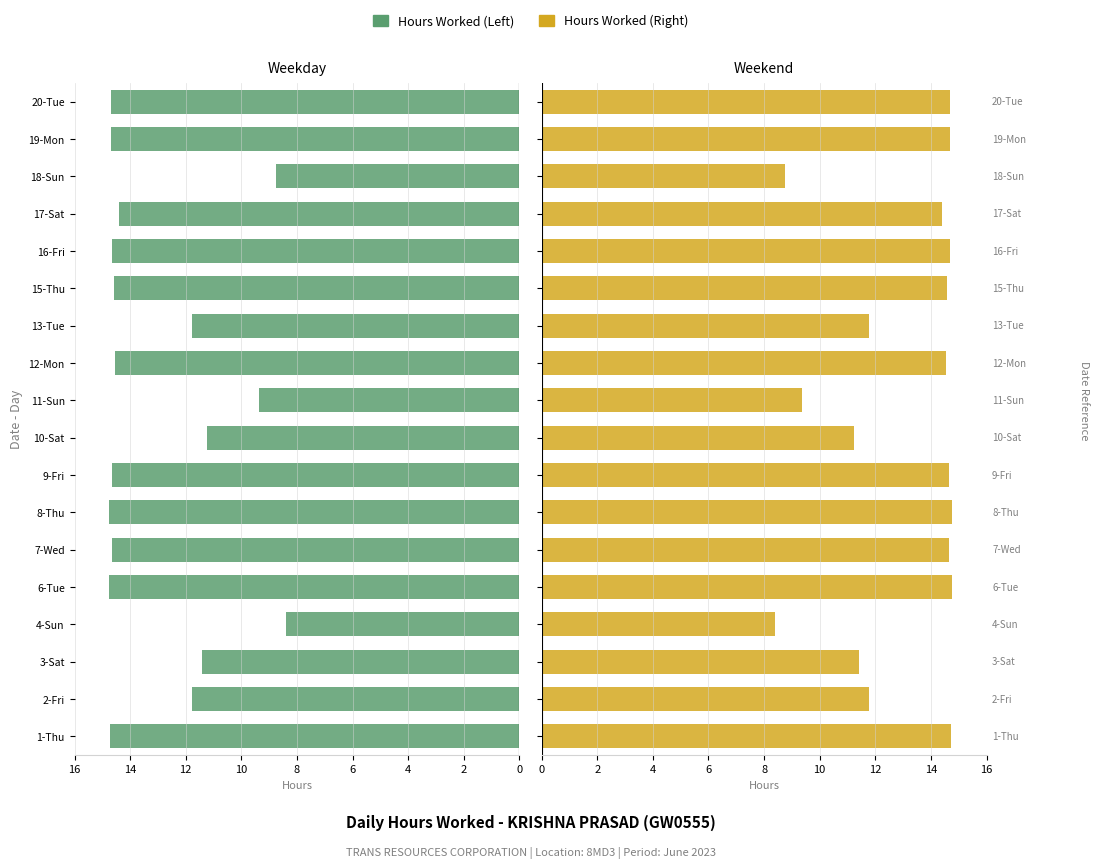

Which series changed the most between 16 and 17?

Hours Worked (Left)